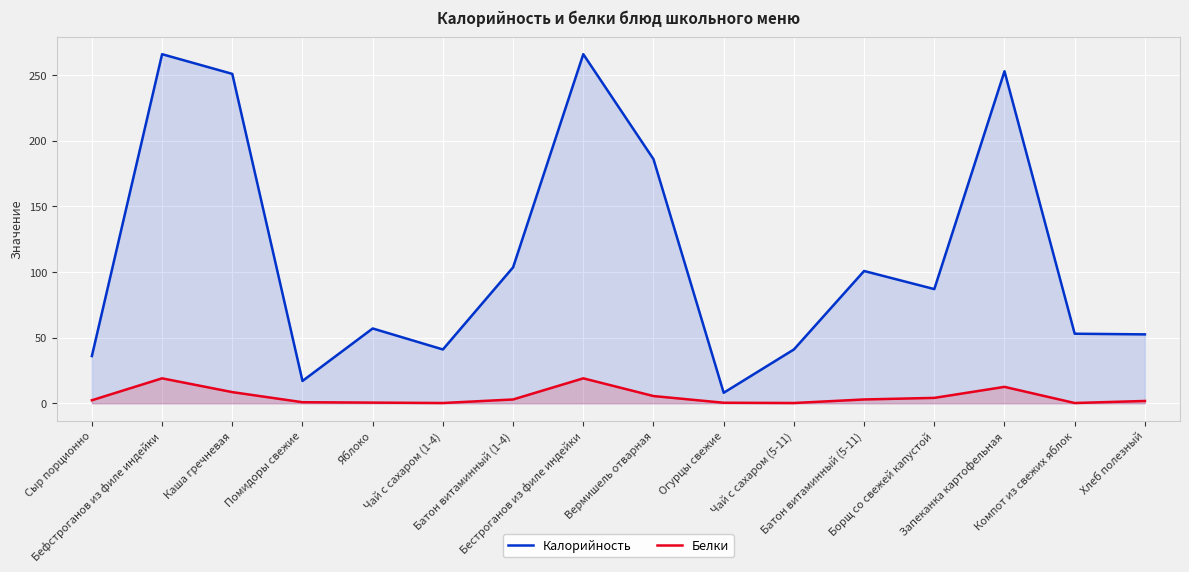

At which category does Калорийность reach its first local valley?

Помидоры свежие